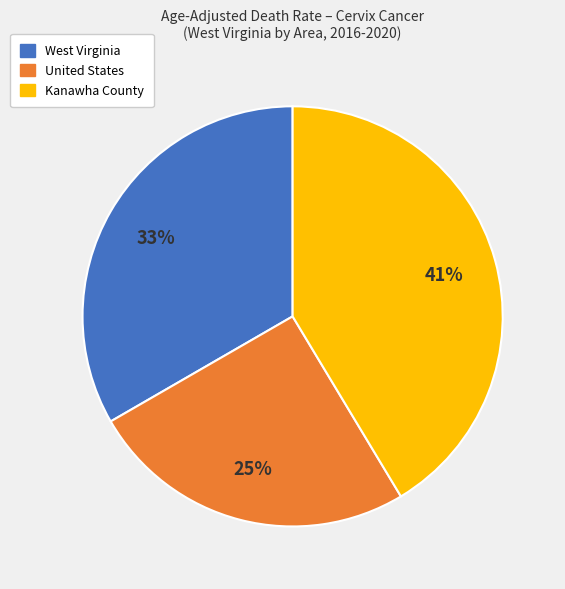

True or false: United States accounts for 25% of the total.

True